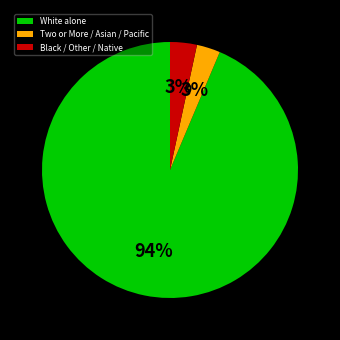

How many slices are in this pie chart?

3